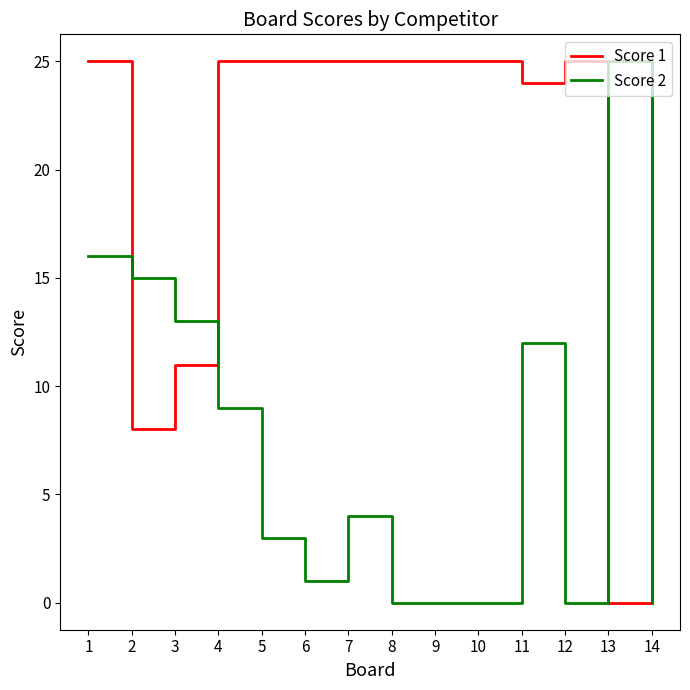

What is the difference between the Score 2 values at 6 and 3?

12